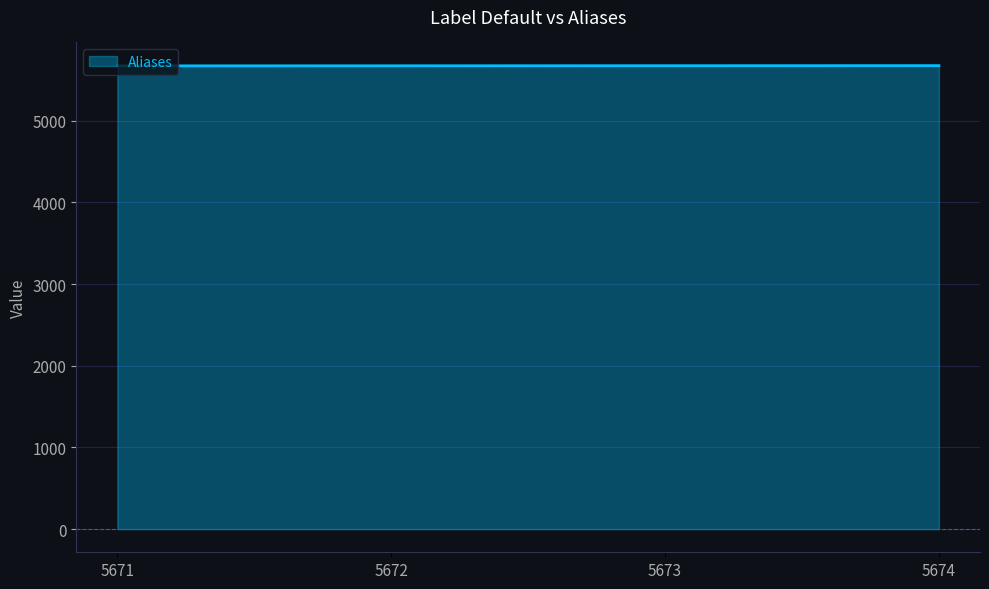

The value at 5671 is 5671. True or false?

True